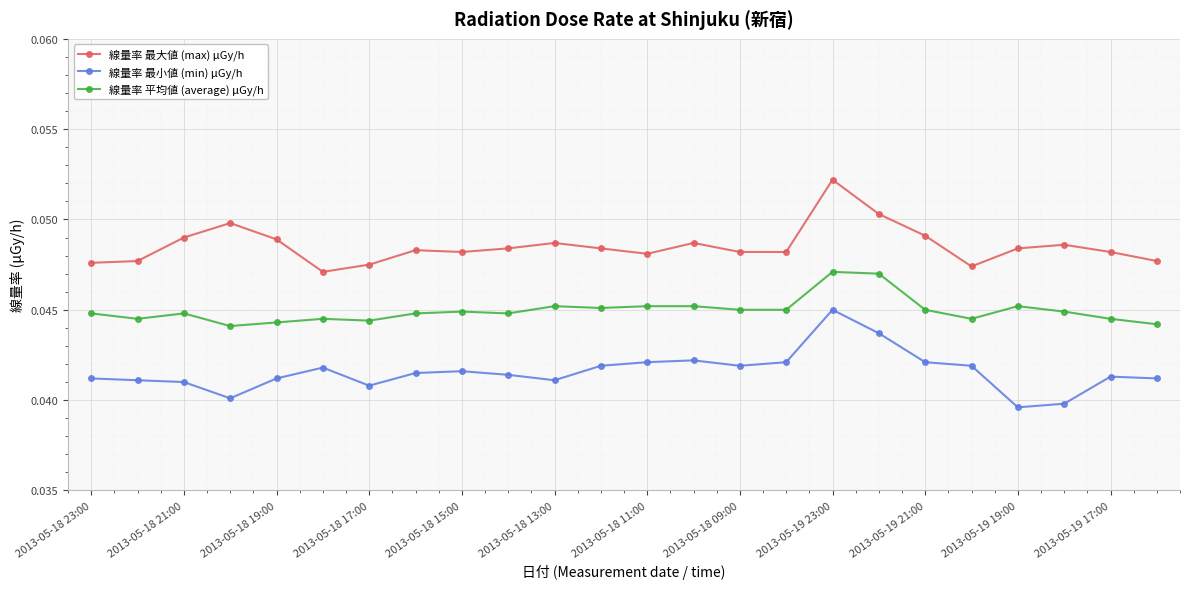

How many 線量率 平均値 (average) μGy/h values are between 0 and 1?

24